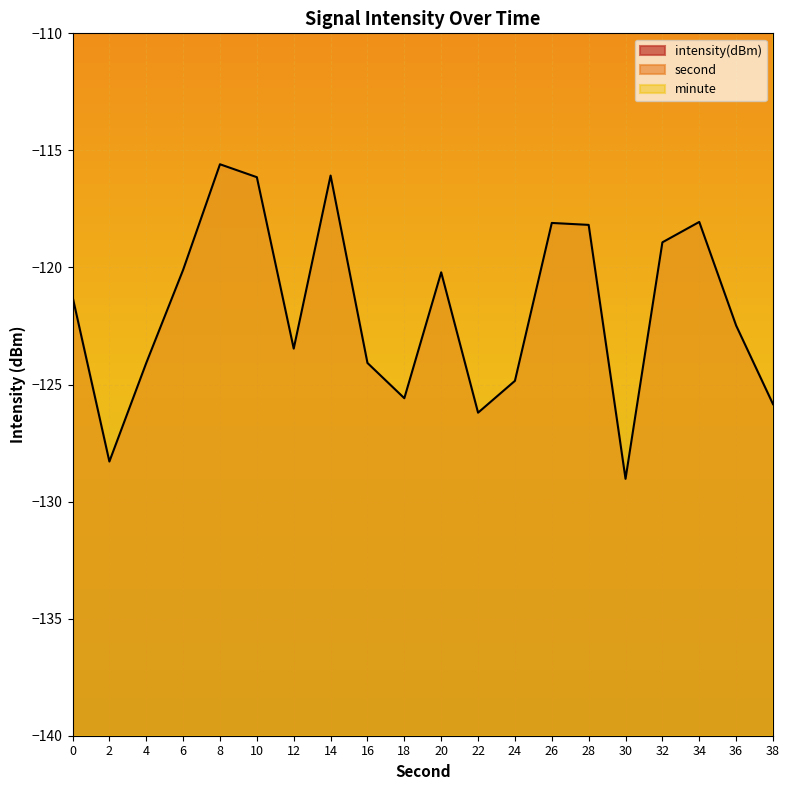

True or false: second has more than 2 interior local peaks.

False